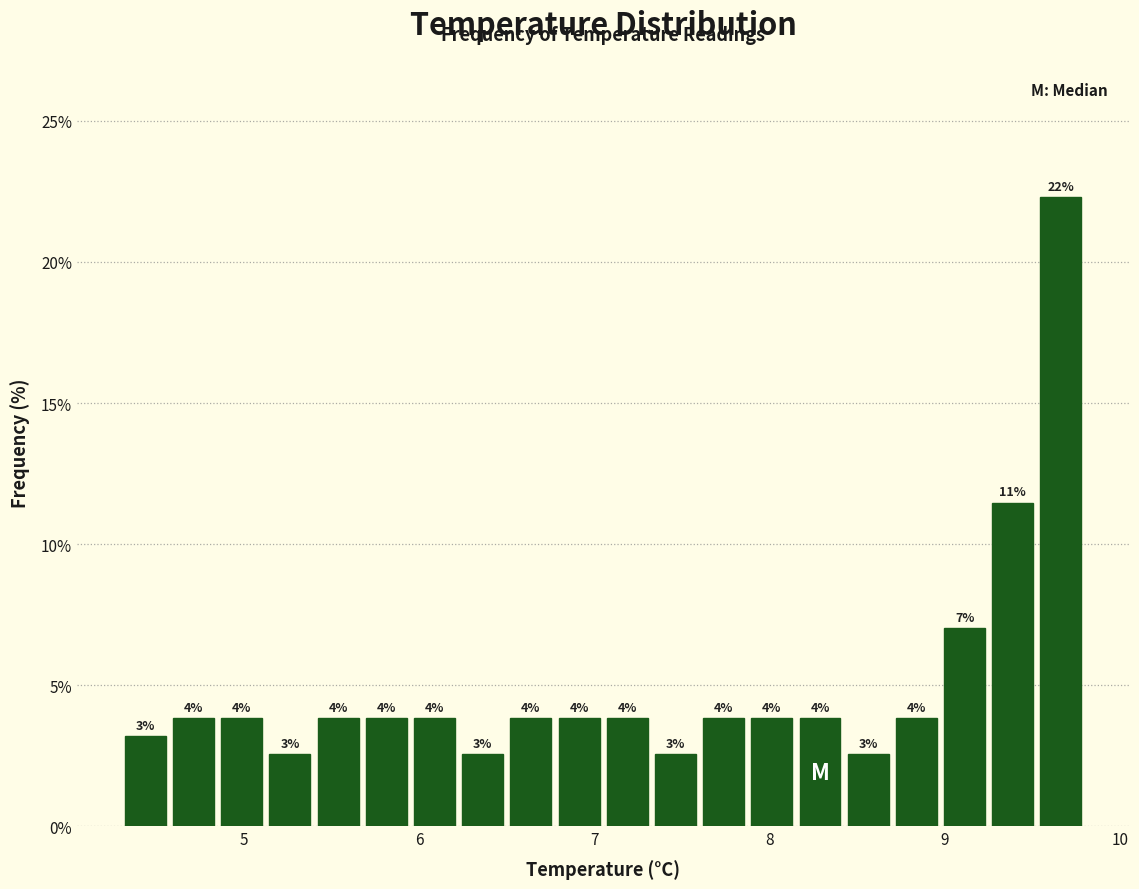

Read against the x-axis, roughly where is the centre of the tallest bar?

9.7